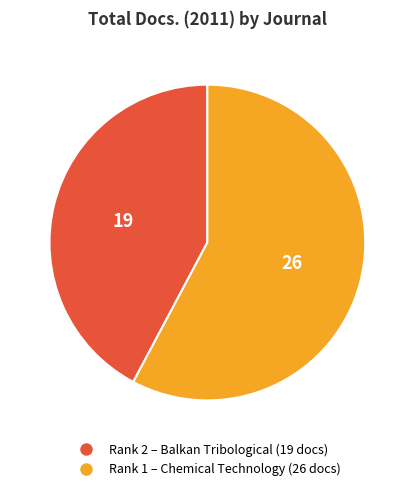

Count the number of slices in the pie.

2